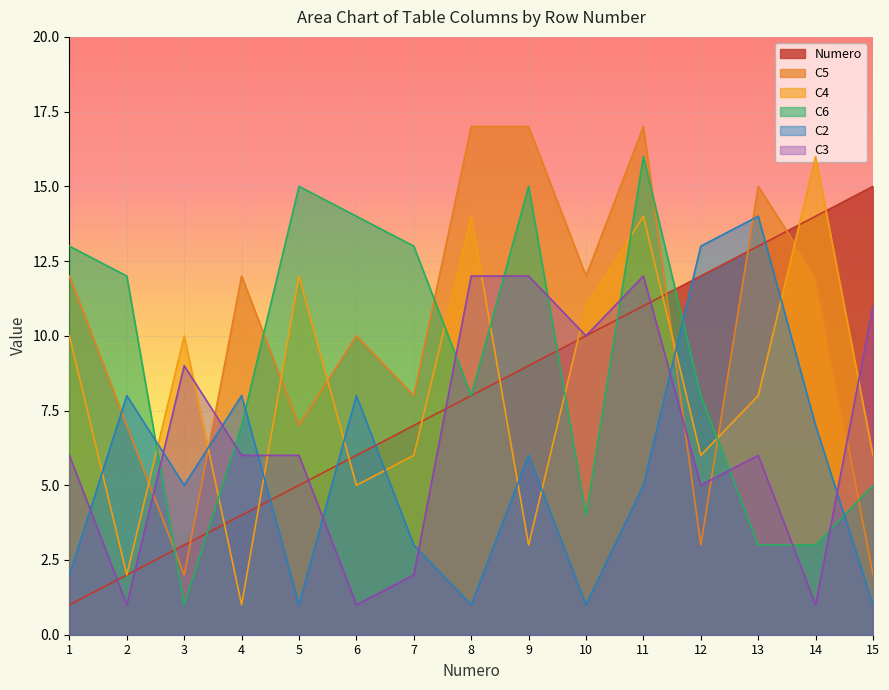

Reading left to right, extract all data points from this chart.

Numero: 1=1	2=2	3=3	4=4	5=5	6=6	7=7	8=8	9=9	10=10	11=11	12=12	13=13	14=14	15=15
C2: 1=2	2=8	3=5	4=8	5=1	6=8	7=3	8=1	9=6	10=1	11=5	12=13	13=14	14=7	15=1
C3: 1=6	2=1	3=9	4=6	5=6	6=1	7=2	8=12	9=12	10=10	11=12	12=5	13=6	14=1	15=11
C4: 1=10	2=2	3=10	4=1	5=12	6=5	7=6	8=14	9=3	10=11	11=14	12=6	13=8	14=16	15=6
C5: 1=12	2=7	3=2	4=12	5=7	6=10	7=8	8=17	9=17	10=12	11=17	12=3	13=15	14=12	15=2
C6: 1=13	2=12	3=1	4=7	5=15	6=14	7=13	8=8	9=15	10=4	11=16	12=8	13=3	14=3	15=5